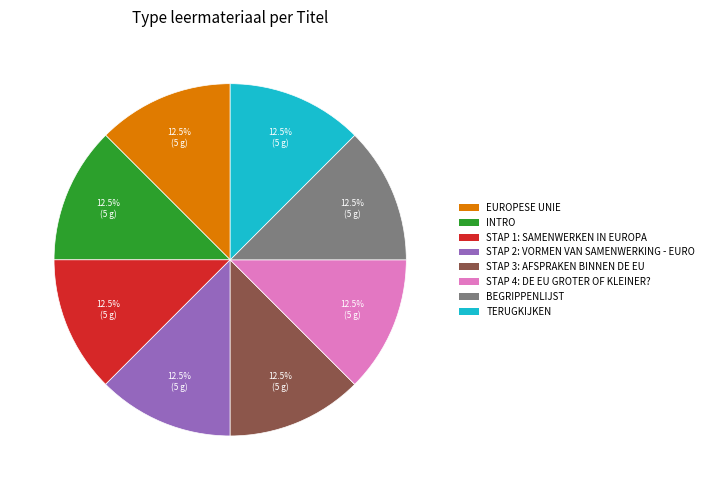

Approximately how many times larger is the value at TERUGKIJKEN compared to BEGRIPPENLIJST?

1.0